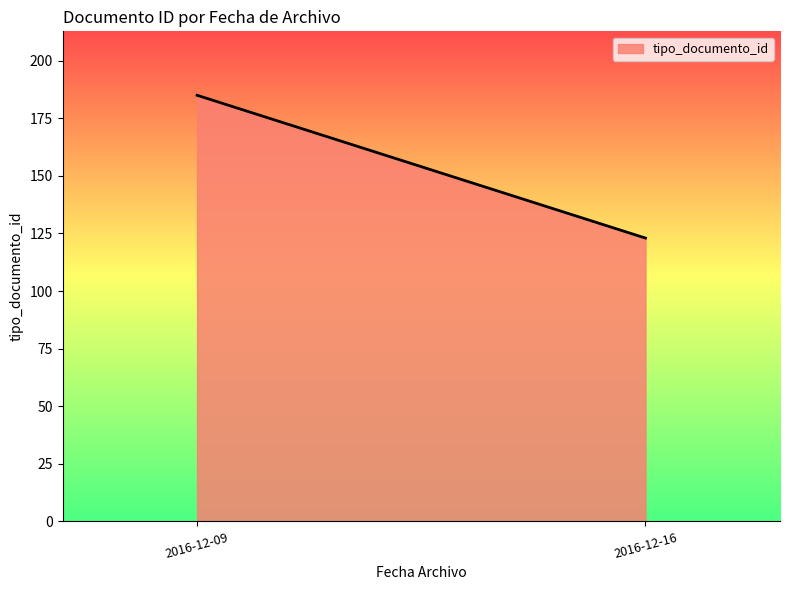

Is it true that the value at 2016-12-16 is 84?

False